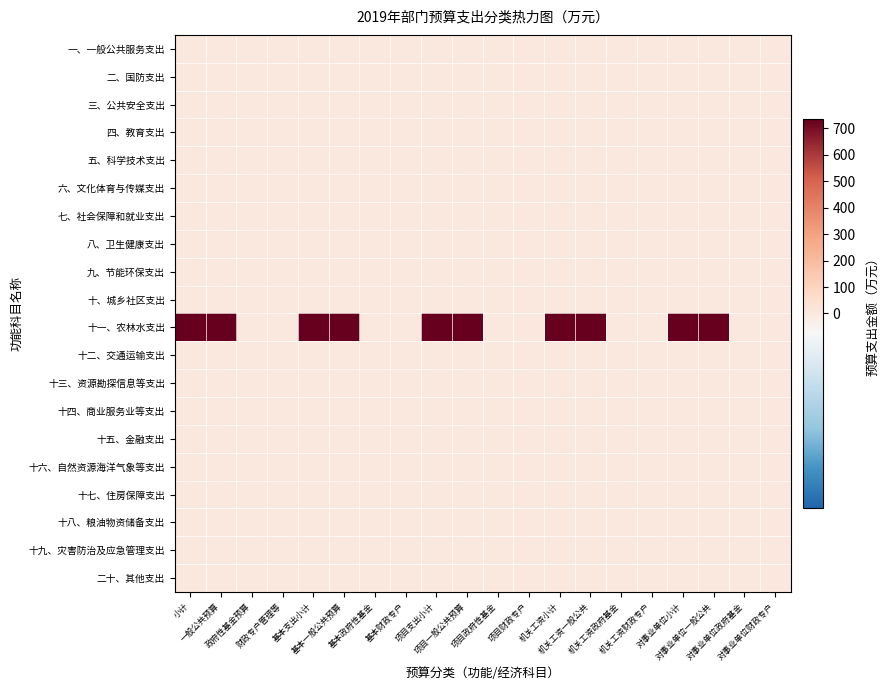

Reading left to right, transcribe all the data shown in this chart.

一、一般公共服务支出: 小计=0.0	一般公共预算=0.0	政府性基金预算=0.0	财政专户管理等=0.0	基本支出小计=0.0	基本一般公共预算=0.0	基本政府性基金=0.0	基本财政专户=0.0	项目支出小计=0.0	项目一般公共预算=0.0	项目政府性基金=0.0	项目财政专户=0.0	机关工资小计=0.0	机关工资一般公共=0.0	机关工资政府基金=0.0	机关工资财政专户=0.0	对事业单位小计=0.0	对事业单位一般公共=0.0	对事业单位政府基金=0.0	对事业单位财政专户=0.0
二、国防支出: 小计=0.0	一般公共预算=0.0	政府性基金预算=0.0	财政专户管理等=0.0	基本支出小计=0.0	基本一般公共预算=0.0	基本政府性基金=0.0	基本财政专户=0.0	项目支出小计=0.0	项目一般公共预算=0.0	项目政府性基金=0.0	项目财政专户=0.0	机关工资小计=0.0	机关工资一般公共=0.0	机关工资政府基金=0.0	机关工资财政专户=0.0	对事业单位小计=0.0	对事业单位一般公共=0.0	对事业单位政府基金=0.0	对事业单位财政专户=0.0
三、公共安全支出: 小计=0.0	一般公共预算=0.0	政府性基金预算=0.0	财政专户管理等=0.0	基本支出小计=0.0	基本一般公共预算=0.0	基本政府性基金=0.0	基本财政专户=0.0	项目支出小计=0.0	项目一般公共预算=0.0	项目政府性基金=0.0	项目财政专户=0.0	机关工资小计=0.0	机关工资一般公共=0.0	机关工资政府基金=0.0	机关工资财政专户=0.0	对事业单位小计=0.0	对事业单位一般公共=0.0	对事业单位政府基金=0.0	对事业单位财政专户=0.0
四、教育支出: 小计=0.0	一般公共预算=0.0	政府性基金预算=0.0	财政专户管理等=0.0	基本支出小计=0.0	基本一般公共预算=0.0	基本政府性基金=0.0	基本财政专户=0.0	项目支出小计=0.0	项目一般公共预算=0.0	项目政府性基金=0.0	项目财政专户=0.0	机关工资小计=0.0	机关工资一般公共=0.0	机关工资政府基金=0.0	机关工资财政专户=0.0	对事业单位小计=0.0	对事业单位一般公共=0.0	对事业单位政府基金=0.0	对事业单位财政专户=0.0
五、科学技术支出: 小计=0.0	一般公共预算=0.0	政府性基金预算=0.0	财政专户管理等=0.0	基本支出小计=0.0	基本一般公共预算=0.0	基本政府性基金=0.0	基本财政专户=0.0	项目支出小计=0.0	项目一般公共预算=0.0	项目政府性基金=0.0	项目财政专户=0.0	机关工资小计=0.0	机关工资一般公共=0.0	机关工资政府基金=0.0	机关工资财政专户=0.0	对事业单位小计=0.0	对事业单位一般公共=0.0	对事业单位政府基金=0.0	对事业单位财政专户=0.0
六、文化体育与传媒支出: 小计=0.0	一般公共预算=0.0	政府性基金预算=0.0	财政专户管理等=0.0	基本支出小计=0.0	基本一般公共预算=0.0	基本政府性基金=0.0	基本财政专户=0.0	项目支出小计=0.0	项目一般公共预算=0.0	项目政府性基金=0.0	项目财政专户=0.0	机关工资小计=0.0	机关工资一般公共=0.0	机关工资政府基金=0.0	机关工资财政专户=0.0	对事业单位小计=0.0	对事业单位一般公共=0.0	对事业单位政府基金=0.0	对事业单位财政专户=0.0
七、社会保障和就业支出: 小计=0.0	一般公共预算=0.0	政府性基金预算=0.0	财政专户管理等=0.0	基本支出小计=0.0	基本一般公共预算=0.0	基本政府性基金=0.0	基本财政专户=0.0	项目支出小计=0.0	项目一般公共预算=0.0	项目政府性基金=0.0	项目财政专户=0.0	机关工资小计=0.0	机关工资一般公共=0.0	机关工资政府基金=0.0	机关工资财政专户=0.0	对事业单位小计=0.0	对事业单位一般公共=0.0	对事业单位政府基金=0.0	对事业单位财政专户=0.0
八、卫生健康支出: 小计=0.0	一般公共预算=0.0	政府性基金预算=0.0	财政专户管理等=0.0	基本支出小计=0.0	基本一般公共预算=0.0	基本政府性基金=0.0	基本财政专户=0.0	项目支出小计=0.0	项目一般公共预算=0.0	项目政府性基金=0.0	项目财政专户=0.0	机关工资小计=0.0	机关工资一般公共=0.0	机关工资政府基金=0.0	机关工资财政专户=0.0	对事业单位小计=0.0	对事业单位一般公共=0.0	对事业单位政府基金=0.0	对事业单位财政专户=0.0
九、节能环保支出: 小计=0.0	一般公共预算=0.0	政府性基金预算=0.0	财政专户管理等=0.0	基本支出小计=0.0	基本一般公共预算=0.0	基本政府性基金=0.0	基本财政专户=0.0	项目支出小计=0.0	项目一般公共预算=0.0	项目政府性基金=0.0	项目财政专户=0.0	机关工资小计=0.0	机关工资一般公共=0.0	机关工资政府基金=0.0	机关工资财政专户=0.0	对事业单位小计=0.0	对事业单位一般公共=0.0	对事业单位政府基金=0.0	对事业单位财政专户=0.0
十、城乡社区支出: 小计=0.0	一般公共预算=0.0	政府性基金预算=0.0	财政专户管理等=0.0	基本支出小计=0.0	基本一般公共预算=0.0	基本政府性基金=0.0	基本财政专户=0.0	项目支出小计=0.0	项目一般公共预算=0.0	项目政府性基金=0.0	项目财政专户=0.0	机关工资小计=0.0	机关工资一般公共=0.0	机关工资政府基金=0.0	机关工资财政专户=0.0	对事业单位小计=0.0	对事业单位一般公共=0.0	对事业单位政府基金=0.0	对事业单位财政专户=0.0
十一、农林水支出: 小计=735.1	一般公共预算=735.1	政府性基金预算=0.0	财政专户管理等=0.0	基本支出小计=735.1	基本一般公共预算=735.1	基本政府性基金=0.0	基本财政专户=0.0	项目支出小计=735.1	项目一般公共预算=735.1	项目政府性基金=0.0	项目财政专户=0.0	机关工资小计=735.1	机关工资一般公共=735.1	机关工资政府基金=0.0	机关工资财政专户=0.0	对事业单位小计=735.1	对事业单位一般公共=735.1	对事业单位政府基金=0.0	对事业单位财政专户=0.0
十二、交通运输支出: 小计=0.0	一般公共预算=0.0	政府性基金预算=0.0	财政专户管理等=0.0	基本支出小计=0.0	基本一般公共预算=0.0	基本政府性基金=0.0	基本财政专户=0.0	项目支出小计=0.0	项目一般公共预算=0.0	项目政府性基金=0.0	项目财政专户=0.0	机关工资小计=0.0	机关工资一般公共=0.0	机关工资政府基金=0.0	机关工资财政专户=0.0	对事业单位小计=0.0	对事业单位一般公共=0.0	对事业单位政府基金=0.0	对事业单位财政专户=0.0
十三、资源勘探信息等支出: 小计=0.0	一般公共预算=0.0	政府性基金预算=0.0	财政专户管理等=0.0	基本支出小计=0.0	基本一般公共预算=0.0	基本政府性基金=0.0	基本财政专户=0.0	项目支出小计=0.0	项目一般公共预算=0.0	项目政府性基金=0.0	项目财政专户=0.0	机关工资小计=0.0	机关工资一般公共=0.0	机关工资政府基金=0.0	机关工资财政专户=0.0	对事业单位小计=0.0	对事业单位一般公共=0.0	对事业单位政府基金=0.0	对事业单位财政专户=0.0
十四、商业服务业等支出: 小计=0.0	一般公共预算=0.0	政府性基金预算=0.0	财政专户管理等=0.0	基本支出小计=0.0	基本一般公共预算=0.0	基本政府性基金=0.0	基本财政专户=0.0	项目支出小计=0.0	项目一般公共预算=0.0	项目政府性基金=0.0	项目财政专户=0.0	机关工资小计=0.0	机关工资一般公共=0.0	机关工资政府基金=0.0	机关工资财政专户=0.0	对事业单位小计=0.0	对事业单位一般公共=0.0	对事业单位政府基金=0.0	对事业单位财政专户=0.0
十五、金融支出: 小计=0.0	一般公共预算=0.0	政府性基金预算=0.0	财政专户管理等=0.0	基本支出小计=0.0	基本一般公共预算=0.0	基本政府性基金=0.0	基本财政专户=0.0	项目支出小计=0.0	项目一般公共预算=0.0	项目政府性基金=0.0	项目财政专户=0.0	机关工资小计=0.0	机关工资一般公共=0.0	机关工资政府基金=0.0	机关工资财政专户=0.0	对事业单位小计=0.0	对事业单位一般公共=0.0	对事业单位政府基金=0.0	对事业单位财政专户=0.0
十六、自然资源海洋气象等支出: 小计=0.0	一般公共预算=0.0	政府性基金预算=0.0	财政专户管理等=0.0	基本支出小计=0.0	基本一般公共预算=0.0	基本政府性基金=0.0	基本财政专户=0.0	项目支出小计=0.0	项目一般公共预算=0.0	项目政府性基金=0.0	项目财政专户=0.0	机关工资小计=0.0	机关工资一般公共=0.0	机关工资政府基金=0.0	机关工资财政专户=0.0	对事业单位小计=0.0	对事业单位一般公共=0.0	对事业单位政府基金=0.0	对事业单位财政专户=0.0
十七、住房保障支出: 小计=0.0	一般公共预算=0.0	政府性基金预算=0.0	财政专户管理等=0.0	基本支出小计=0.0	基本一般公共预算=0.0	基本政府性基金=0.0	基本财政专户=0.0	项目支出小计=0.0	项目一般公共预算=0.0	项目政府性基金=0.0	项目财政专户=0.0	机关工资小计=0.0	机关工资一般公共=0.0	机关工资政府基金=0.0	机关工资财政专户=0.0	对事业单位小计=0.0	对事业单位一般公共=0.0	对事业单位政府基金=0.0	对事业单位财政专户=0.0
十八、粮油物资储备支出: 小计=0.0	一般公共预算=0.0	政府性基金预算=0.0	财政专户管理等=0.0	基本支出小计=0.0	基本一般公共预算=0.0	基本政府性基金=0.0	基本财政专户=0.0	项目支出小计=0.0	项目一般公共预算=0.0	项目政府性基金=0.0	项目财政专户=0.0	机关工资小计=0.0	机关工资一般公共=0.0	机关工资政府基金=0.0	机关工资财政专户=0.0	对事业单位小计=0.0	对事业单位一般公共=0.0	对事业单位政府基金=0.0	对事业单位财政专户=0.0
十九、灾害防治及应急管理支出: 小计=0.0	一般公共预算=0.0	政府性基金预算=0.0	财政专户管理等=0.0	基本支出小计=0.0	基本一般公共预算=0.0	基本政府性基金=0.0	基本财政专户=0.0	项目支出小计=0.0	项目一般公共预算=0.0	项目政府性基金=0.0	项目财政专户=0.0	机关工资小计=0.0	机关工资一般公共=0.0	机关工资政府基金=0.0	机关工资财政专户=0.0	对事业单位小计=0.0	对事业单位一般公共=0.0	对事业单位政府基金=0.0	对事业单位财政专户=0.0
二十、其他支出: 小计=0.0	一般公共预算=0.0	政府性基金预算=0.0	财政专户管理等=0.0	基本支出小计=0.0	基本一般公共预算=0.0	基本政府性基金=0.0	基本财政专户=0.0	项目支出小计=0.0	项目一般公共预算=0.0	项目政府性基金=0.0	项目财政专户=0.0	机关工资小计=0.0	机关工资一般公共=0.0	机关工资政府基金=0.0	机关工资财政专户=0.0	对事业单位小计=0.0	对事业单位一般公共=0.0	对事业单位政府基金=0.0	对事业单位财政专户=0.0